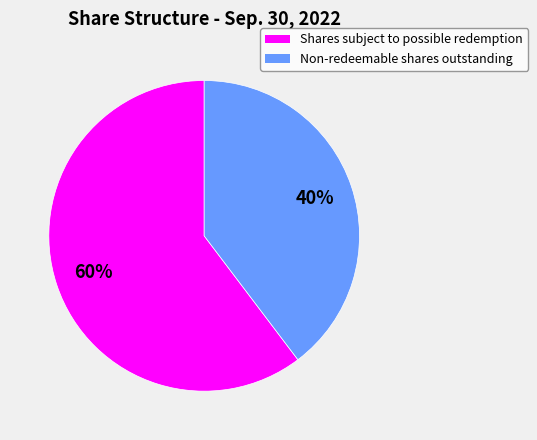

Which has a higher value, Shares subject to possible redemption or Non-redeemable shares outstanding?

Shares subject to possible redemption